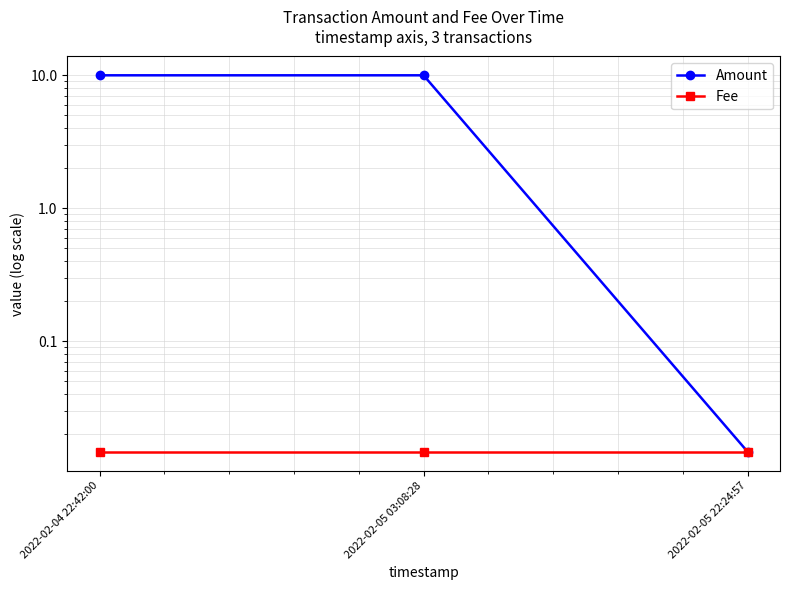

At which category is the sum across all series the highest?

2022-02-04 22:42:00